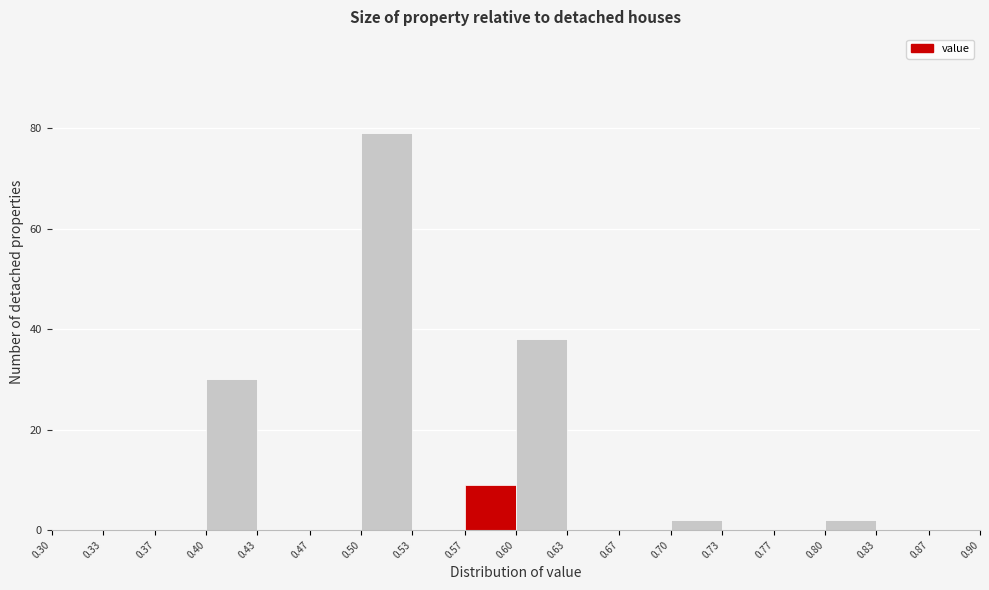

Reading left to right, transcribe this chart: for each bar, give the range it covers on the x-axis and its height. The values are not printed on the chart, so give them approximately, as read against the axis.

0.30 to 0.33: 0
0.33 to 0.37: 0
0.37 to 0.40: 0
0.40 to 0.43: 30
0.43 to 0.47: 0
0.47 to 0.50: 0
0.50 to 0.53: 80
0.53 to 0.57: 0
0.57 to 0.60: 10
0.60 to 0.63: 38
0.63 to 0.67: 0
0.67 to 0.70: 0
0.70 to 0.73: 2
0.73 to 0.77: 0
0.77 to 0.80: 0
0.80 to 0.83: 2
0.83 to 0.87: 0
0.87 to 0.90: 0